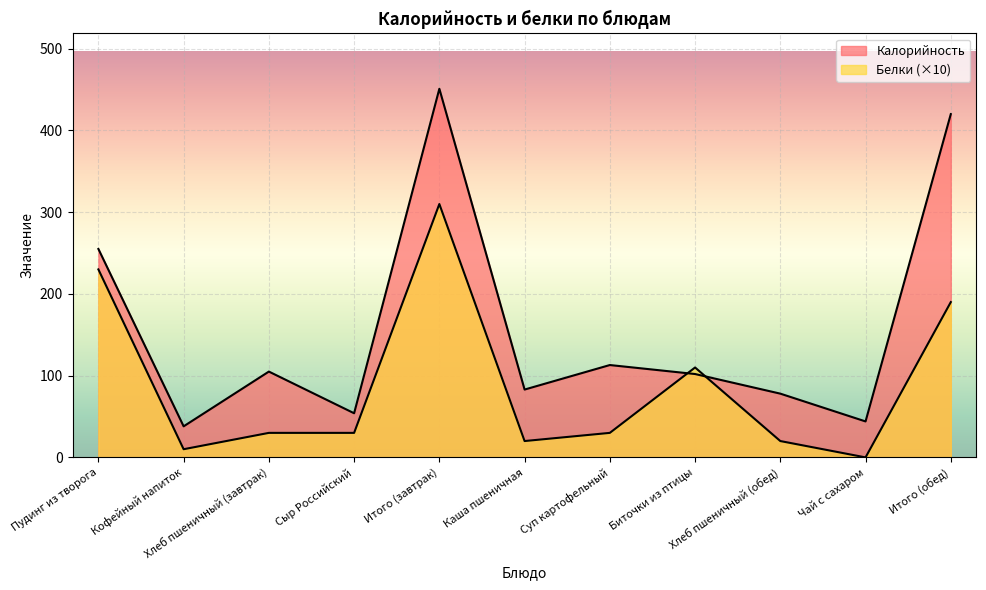

Rank the categories by Калорийность value from highest to lowest.

Итого (завтрак), Итого (обед), Пудинг из творога, Суп картофельный, Хлеб пшеничный (завтрак), Биточки из птицы, Каша пшеничная, Хлеб пшеничный (обед), Сыр Российский, Чай с сахаром, Кофейный напиток